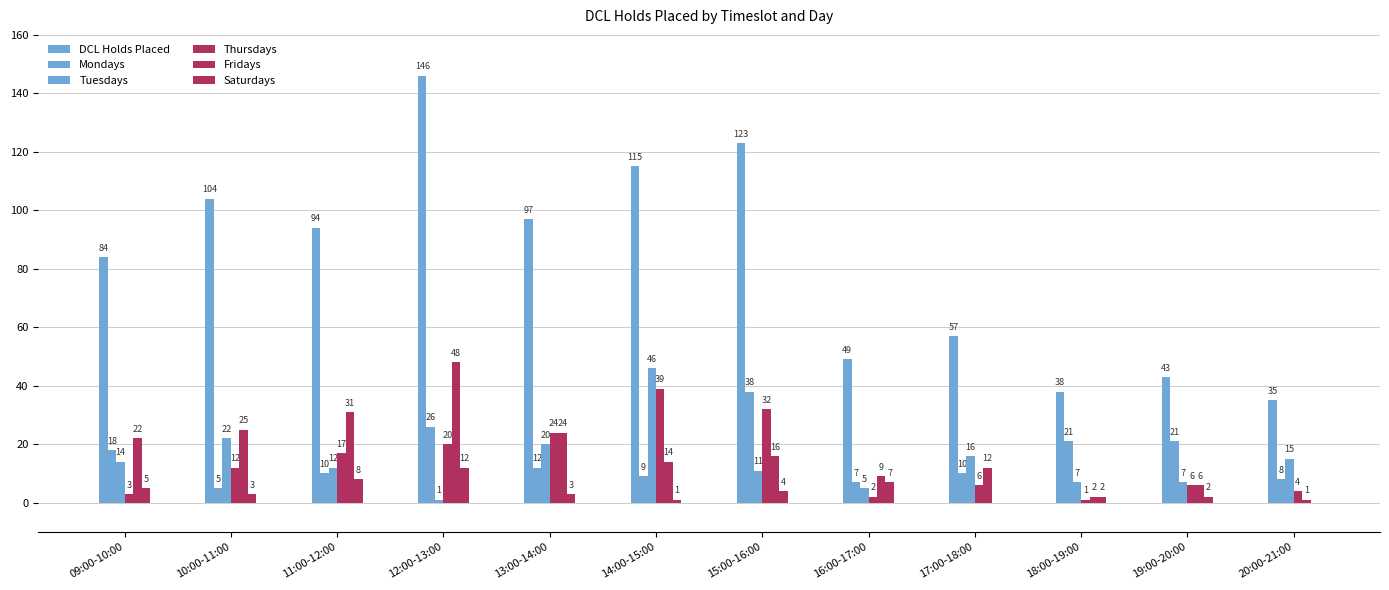

Which series has the largest range (max minus min)?

DCL Holds Placed